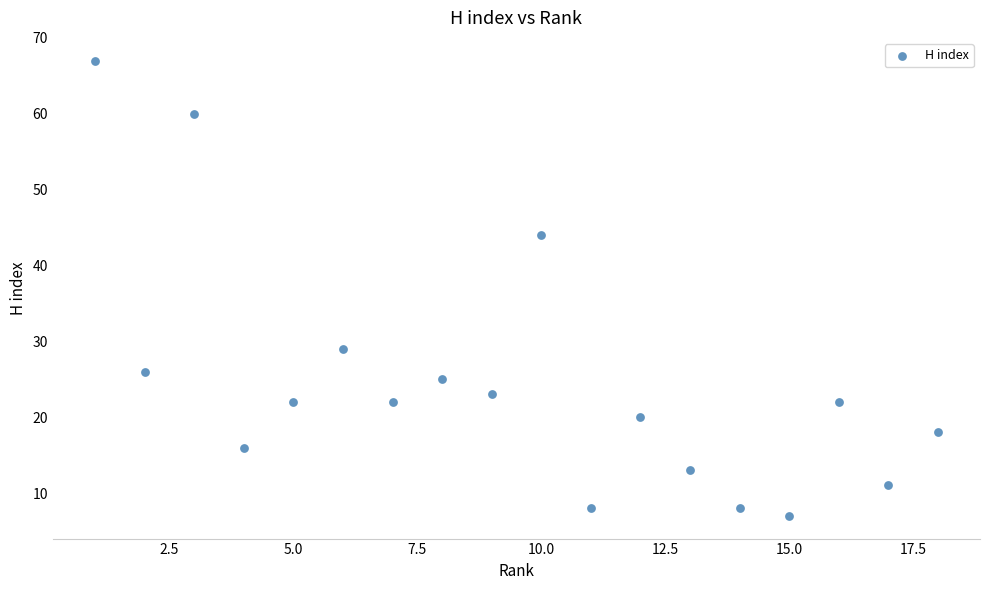

What is the range of Y values (max minus min)?

60